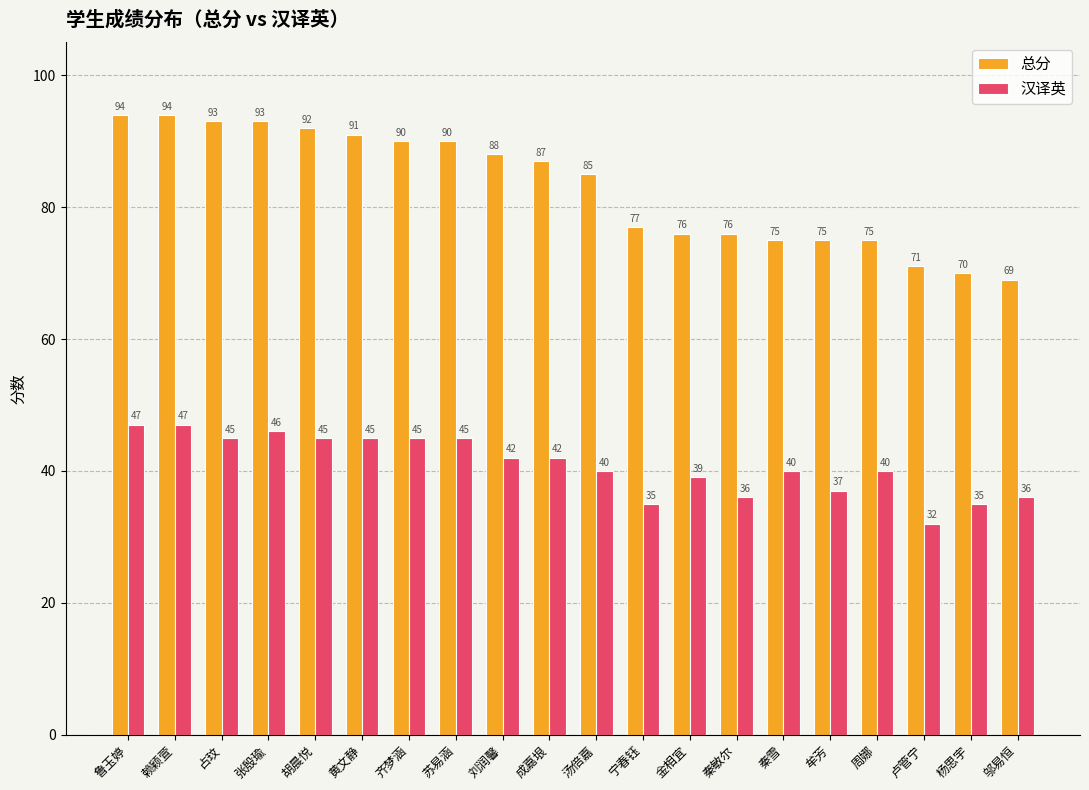

Rank the series by their maximum value, from lowest to highest.

汉译英, 总分